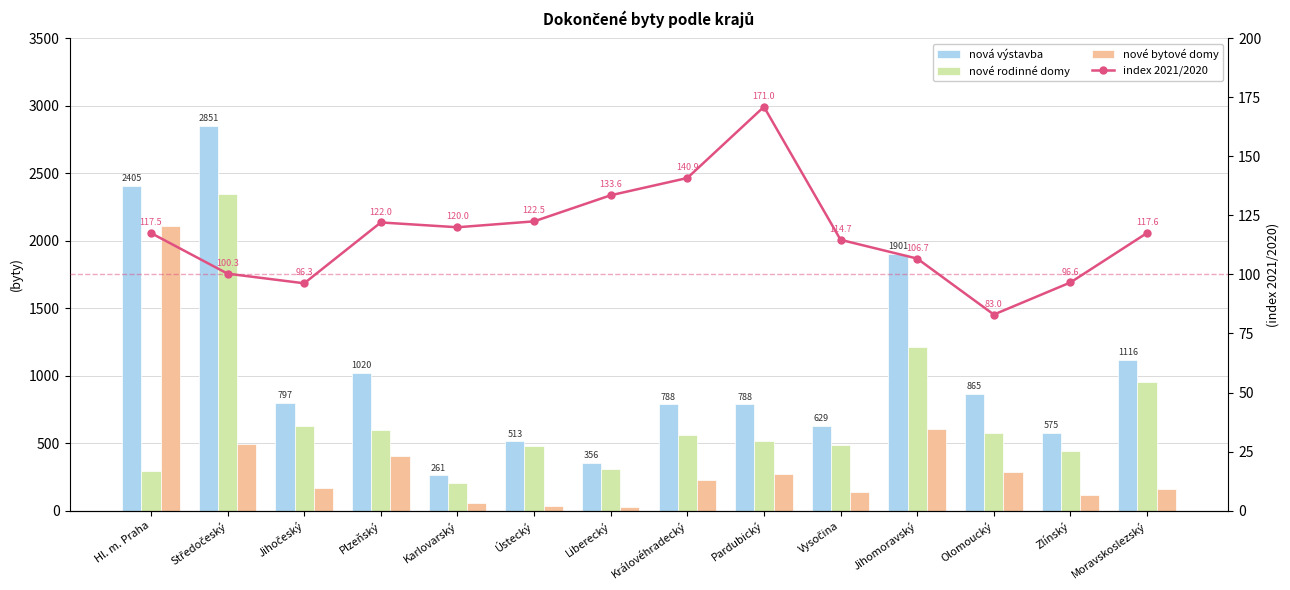

True or false: index 2021/2020 has a value of 82.1 at Plzeňský.

False